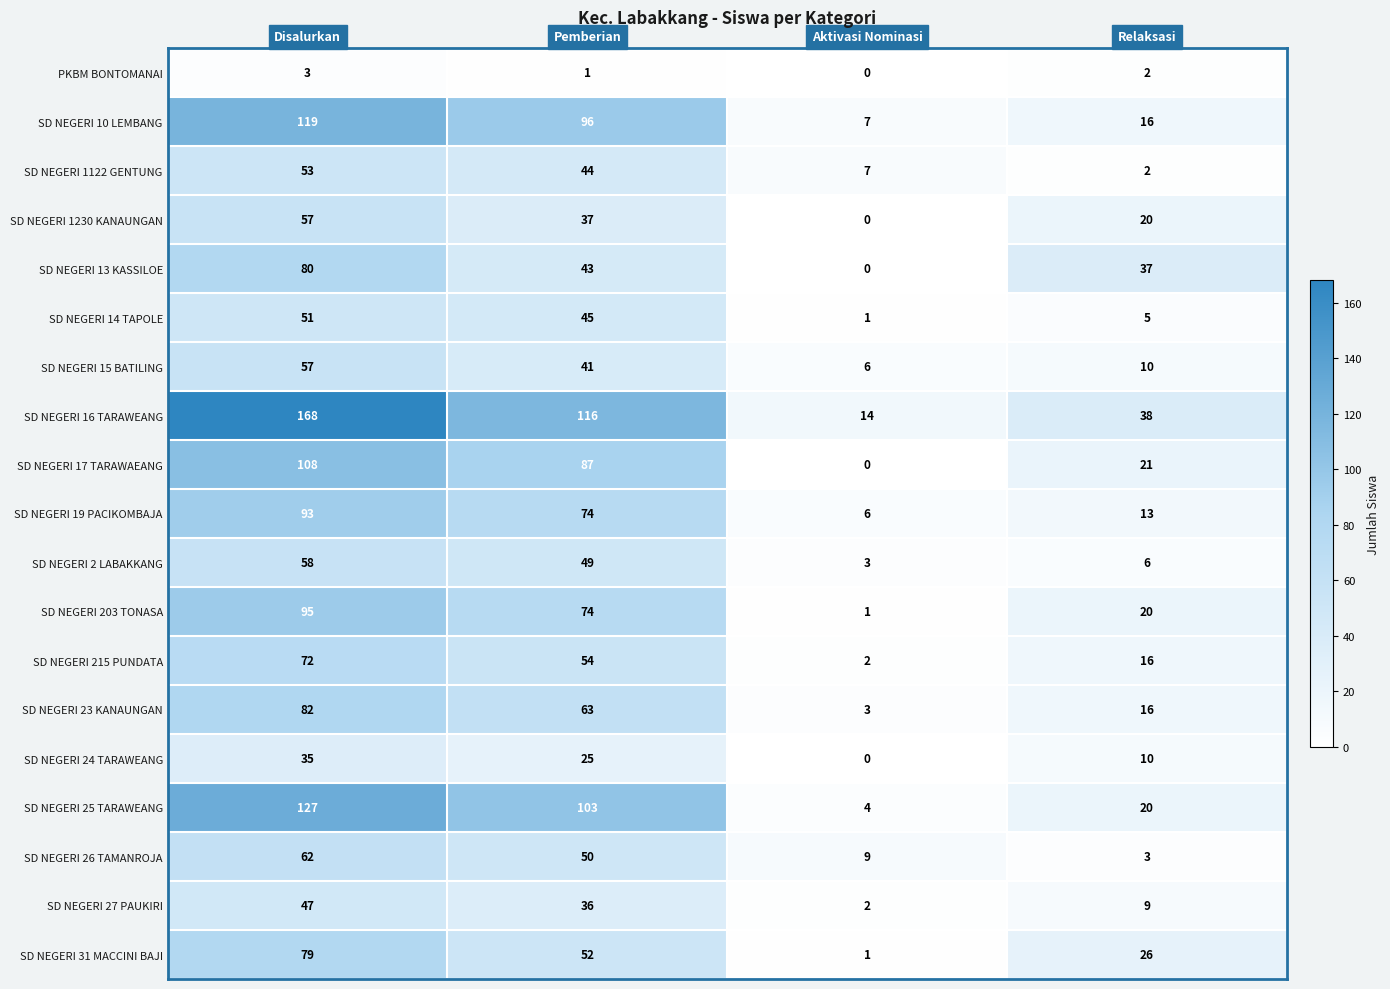

How many data points in SD NEGERI 2 LABAKKANG are less than 49?

2